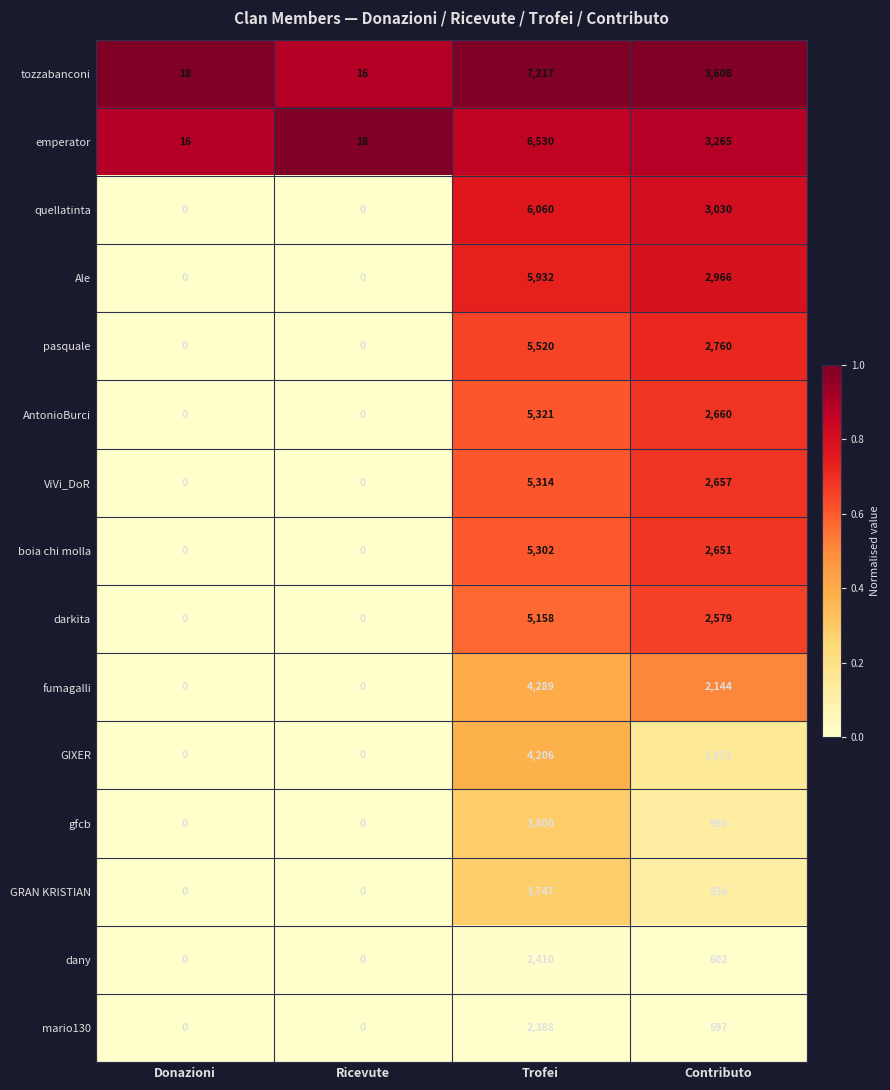

At which category does the chart reach its peak across all series?

Trofei